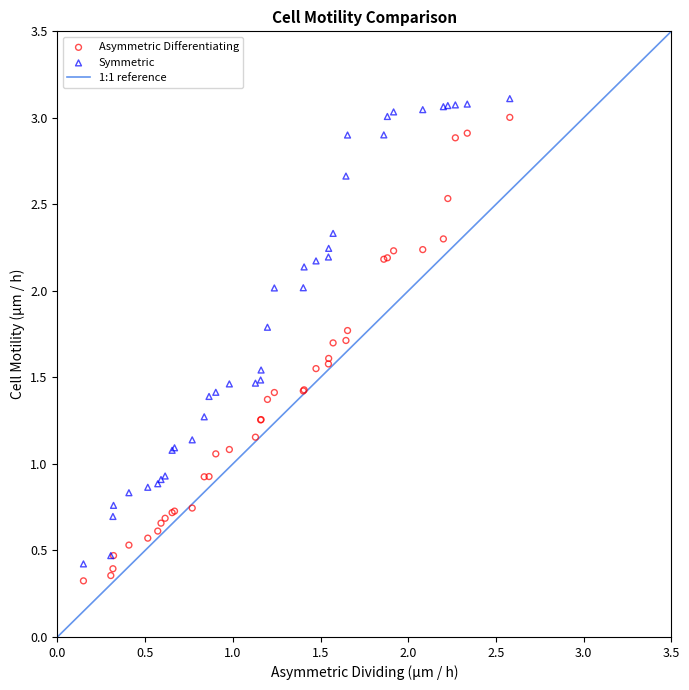

Which series has the widest spread of Y values?

Symmetric